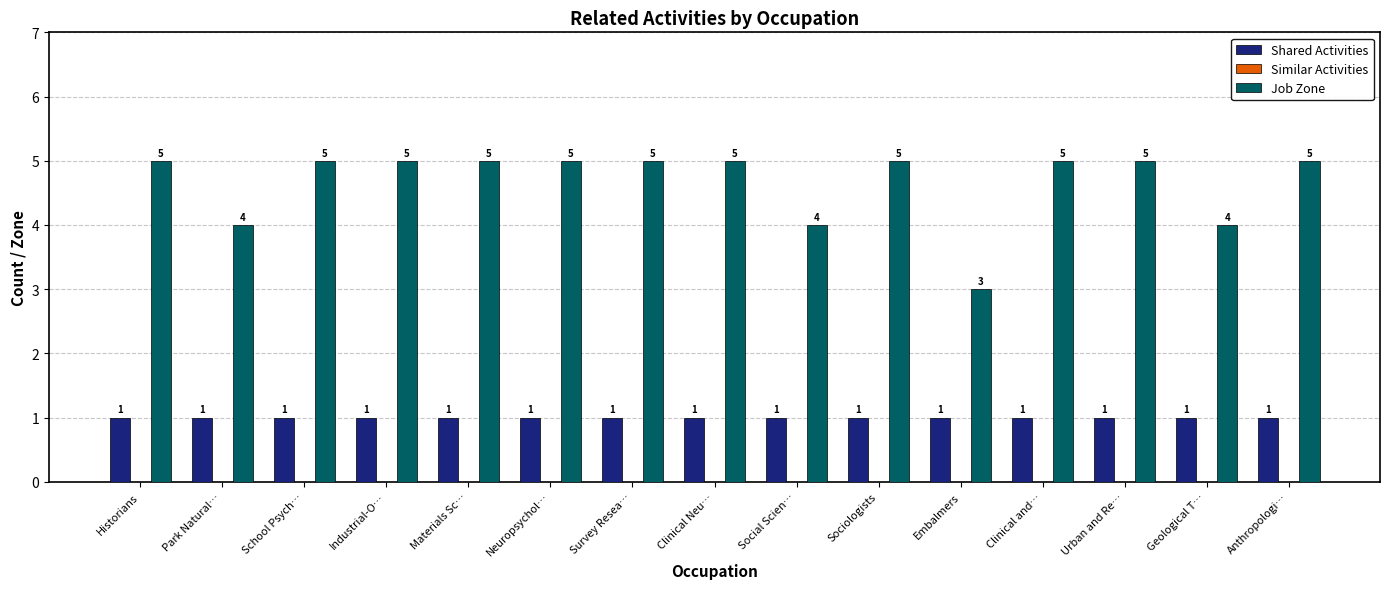

Reading right to left, what are all the values shown in this chart?

Shared Activities: 1	1	1	1	1	1	1	1	1	1	1	1	1	1	1
Job Zone: 5	4	5	5	3	5	4	5	5	5	5	5	5	4	5